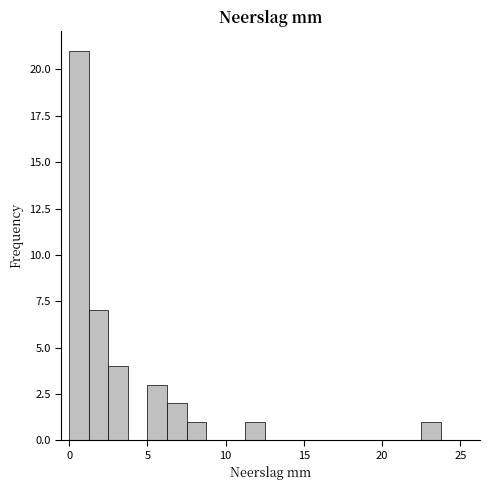

Around what value on the x-axis is the tallest bar? Give the approximate position of its centre, as read against the axis.

0.5